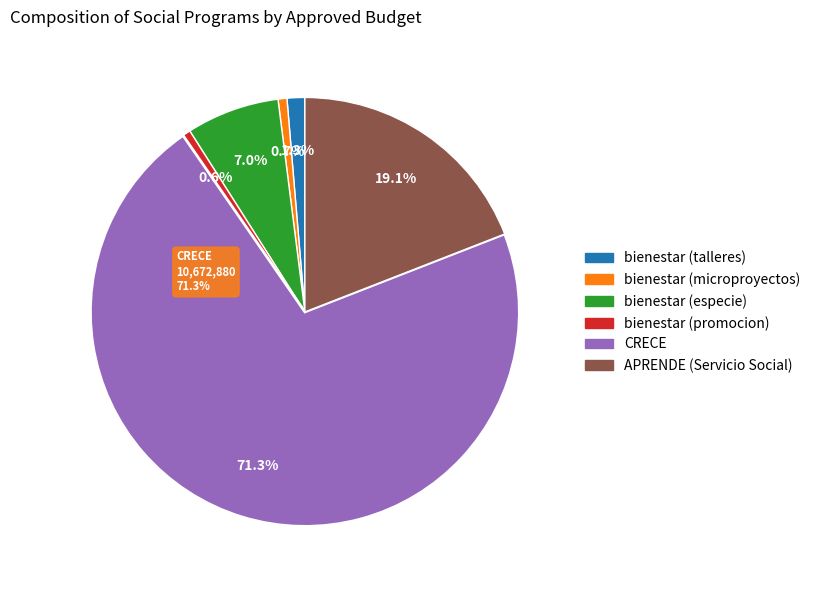

To the nearest percent, what portion does bienestar social cerca de ti (especie) represent?

7%